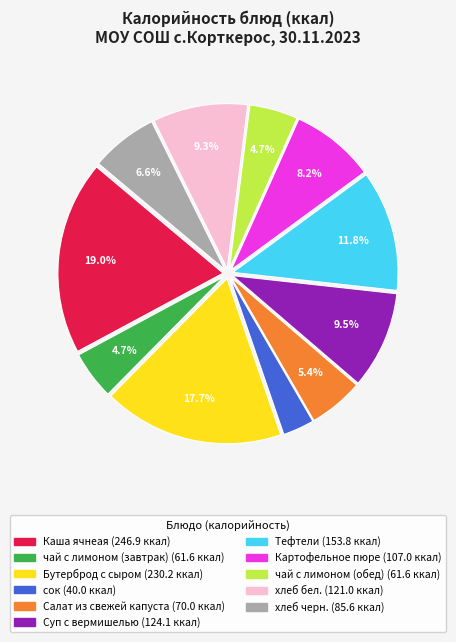

Which category has the smallest portion of the pie?

сок